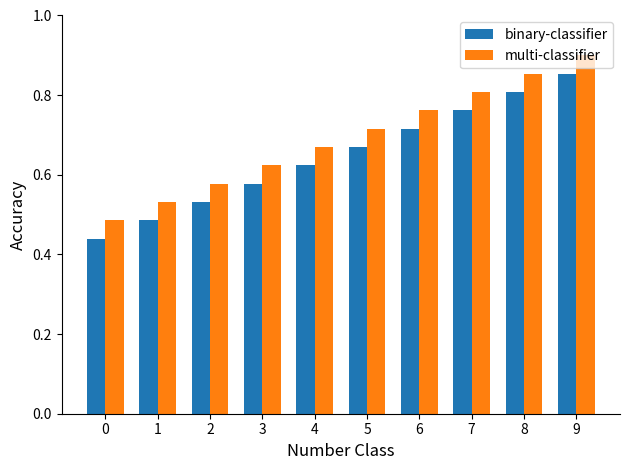

At which label does binary-classifier reach its peak?

9